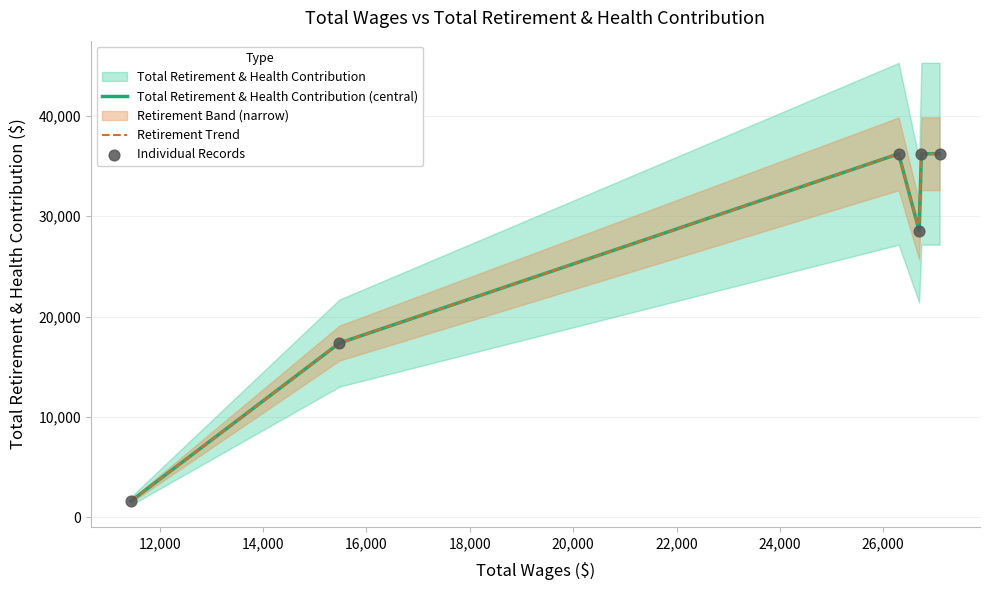

Which series contains the lowest Y value?

Total Retirement & Health Contribution (central)